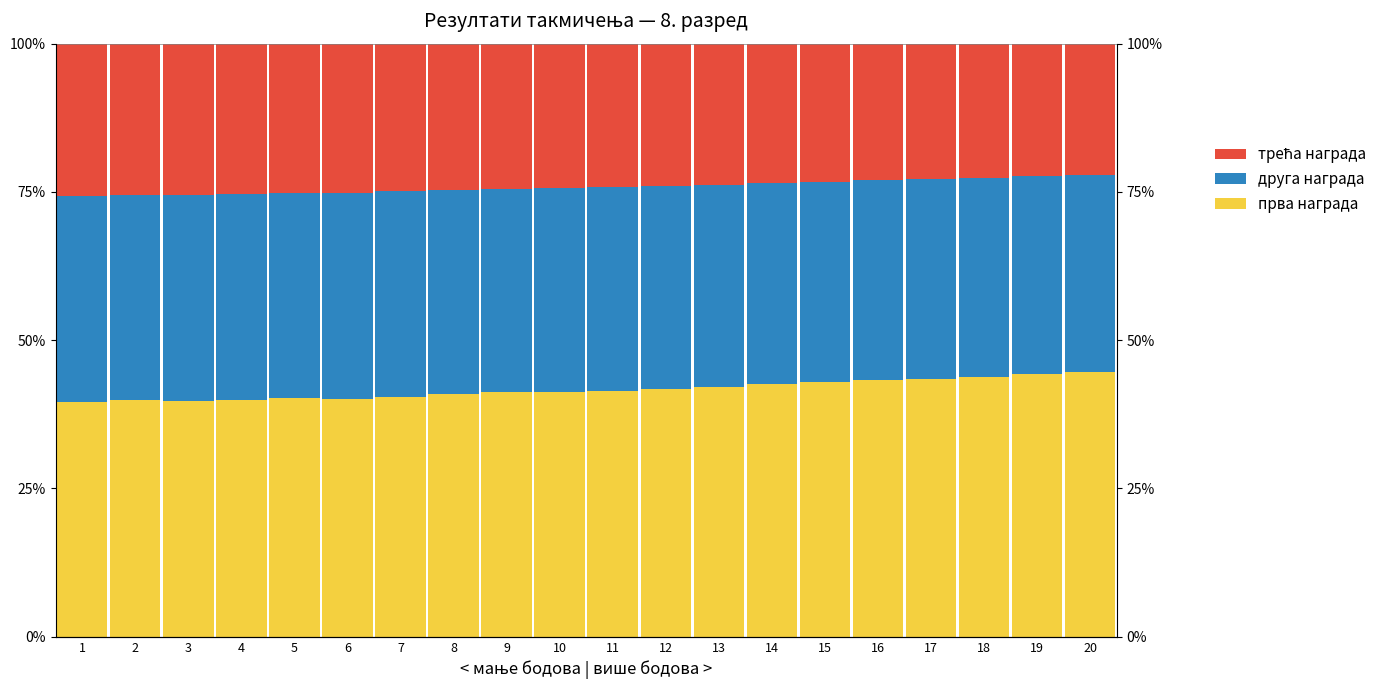

How many values in the прва награда series are below 41?

8